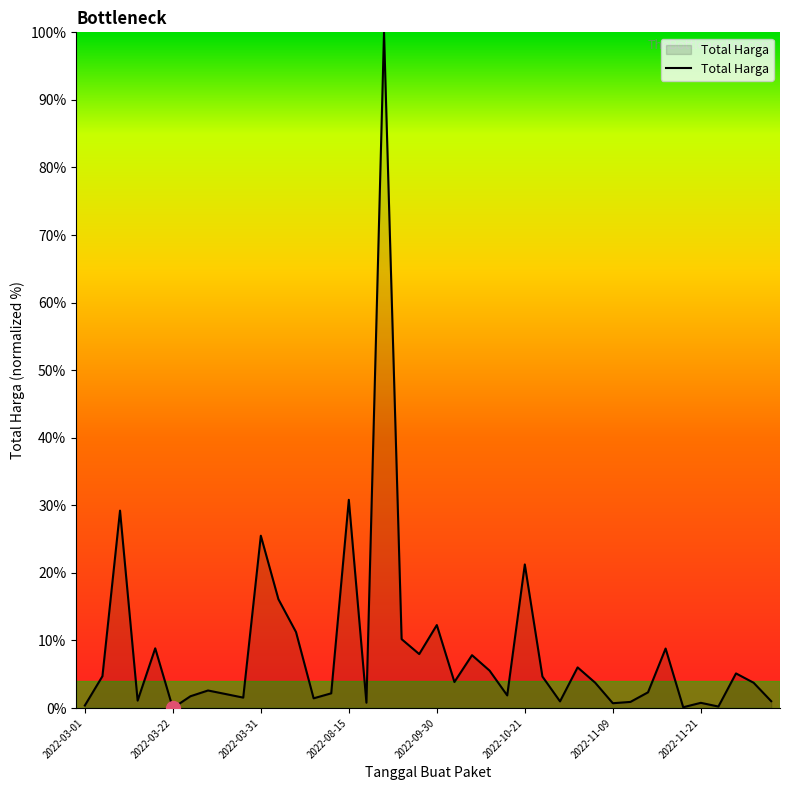

What is the difference between the maximum and second lowest values?

99.9